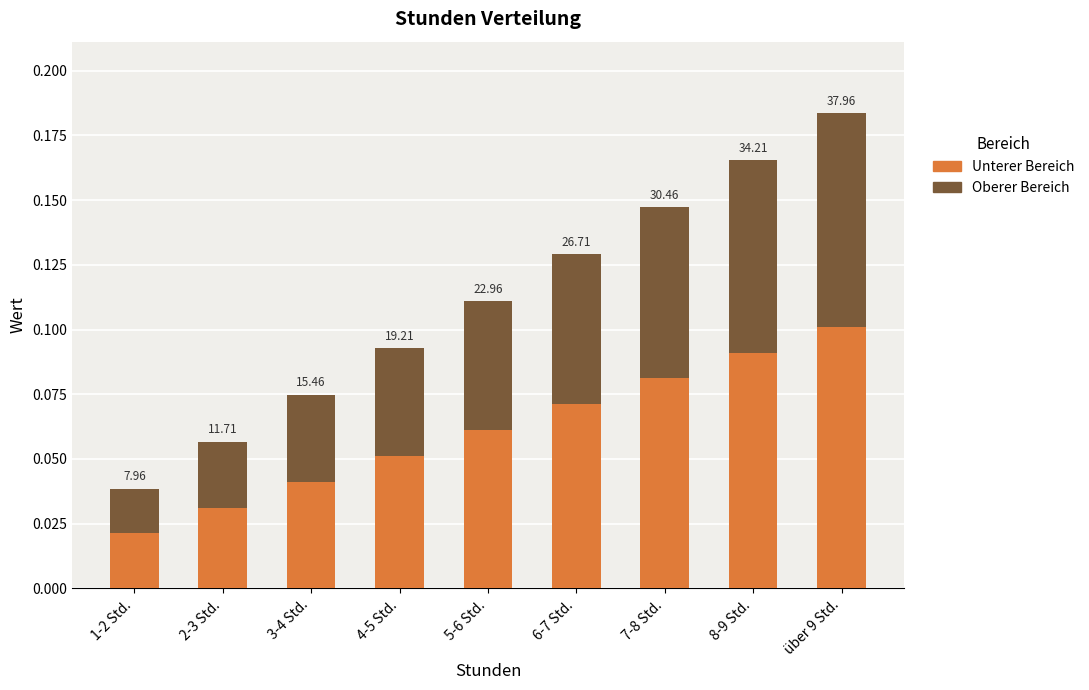

Are the bars grouped side by side (vs. stacked)?

No